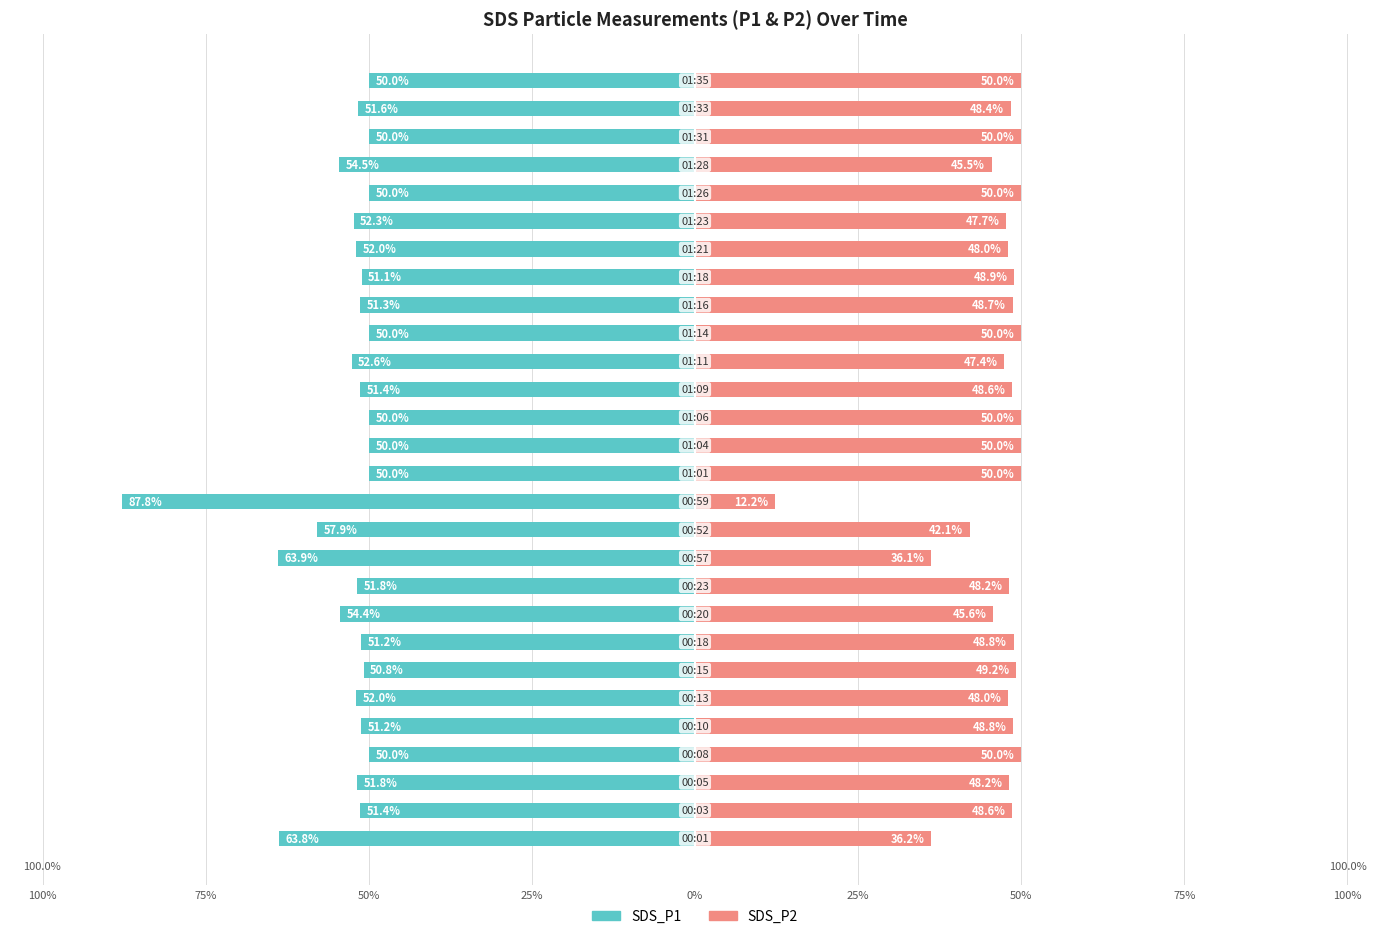

The value of SDS_P1 at 0% is -19.0. True or false?

False